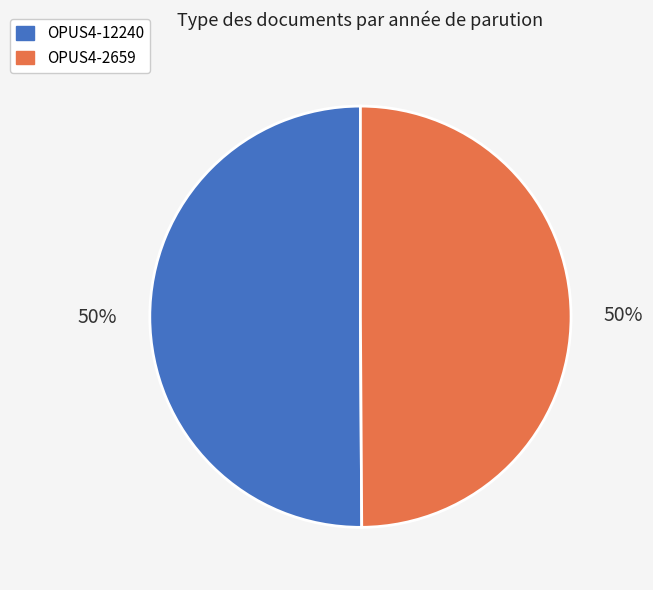

Combined, do OPUS4-12240 and OPUS4-2659 account for over 50%?

Yes